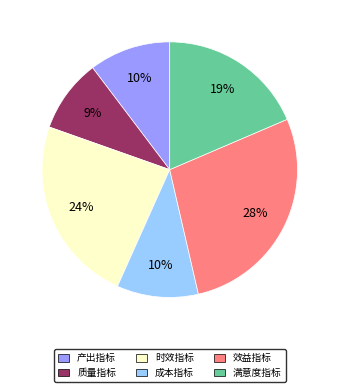

Is the sum of 成本指标 and 效益指标 greater than half?

No